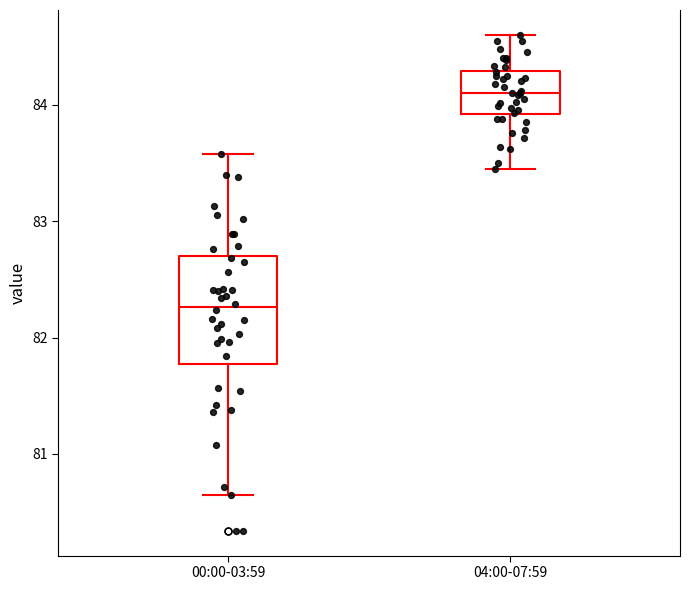

Reading left to right, transcribe this box plot: for each box, give where its median line is, the range the box spans, and where its two whiskers end, as read against the y-axis. The values are not printed on the chart, so give them approximately, as read against the axis.

00:00-03:59: median 82.3, box 81.8 to 82.7, whiskers 80.7 to 83.6
04:00-07:59: median 84.1, box 83.9 to 84.3, whiskers 83.5 to 84.6